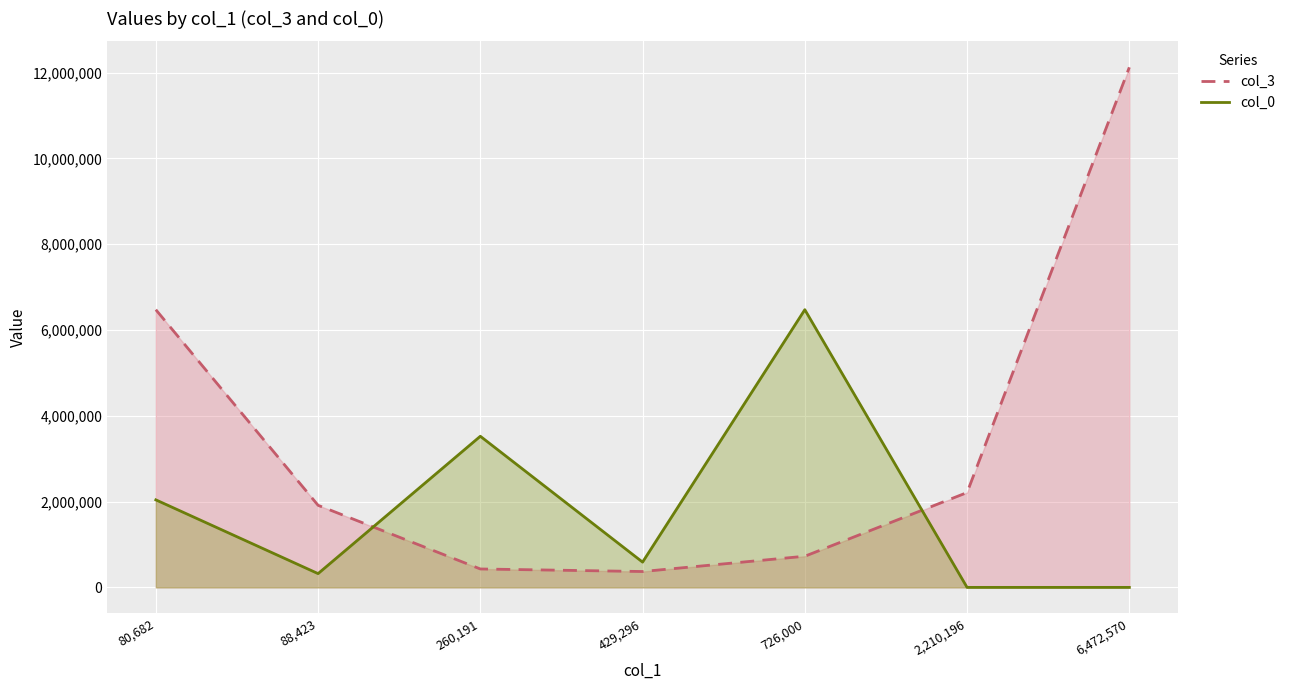

What is the sum of the col_3 line values at 6,472,570 and 2,210,196?

14331051.8